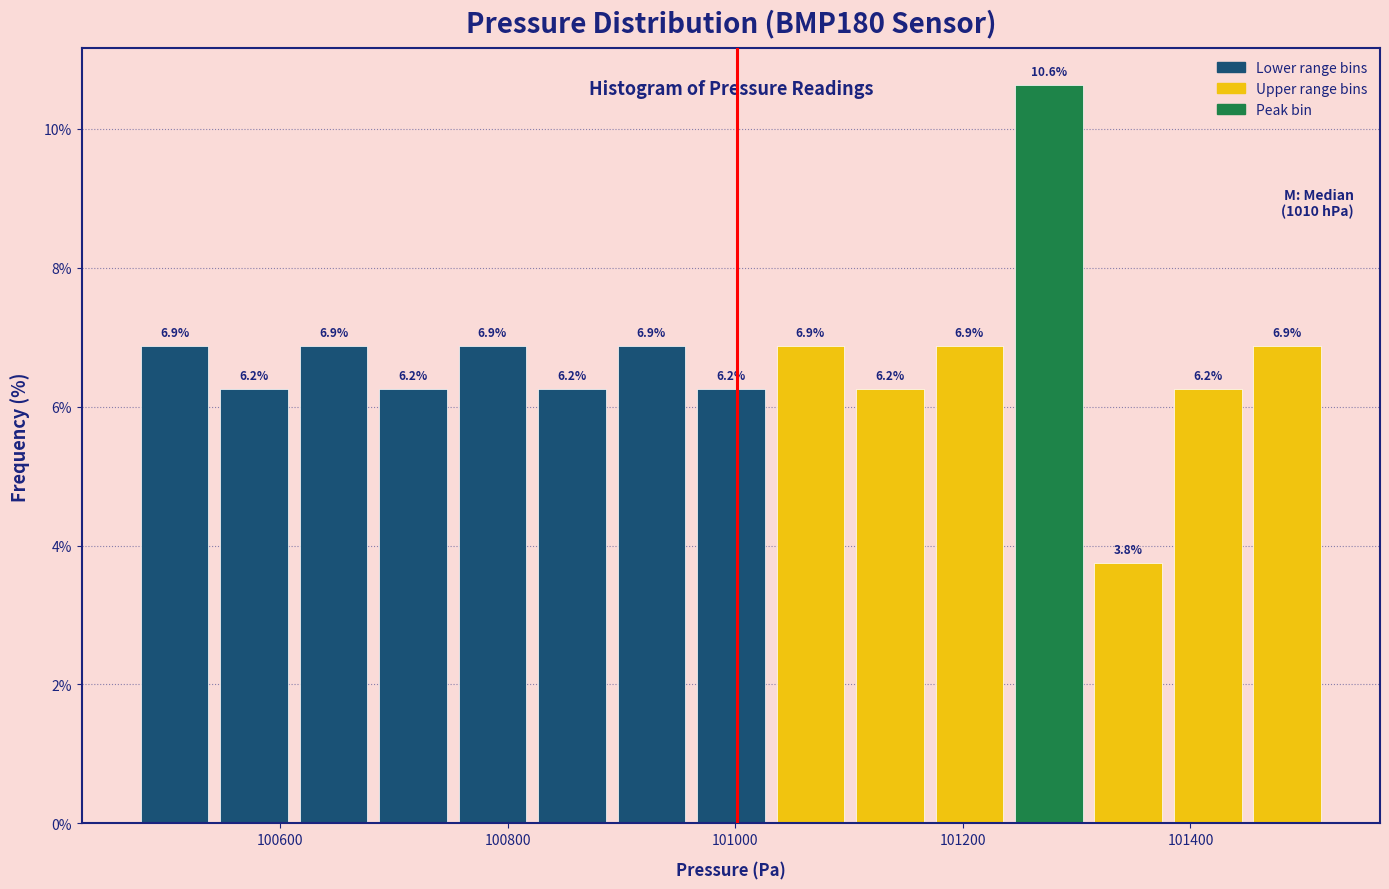

Around what value on the x-axis is the tallest bar? Give the approximate position of its centre, as read against the axis.

101280